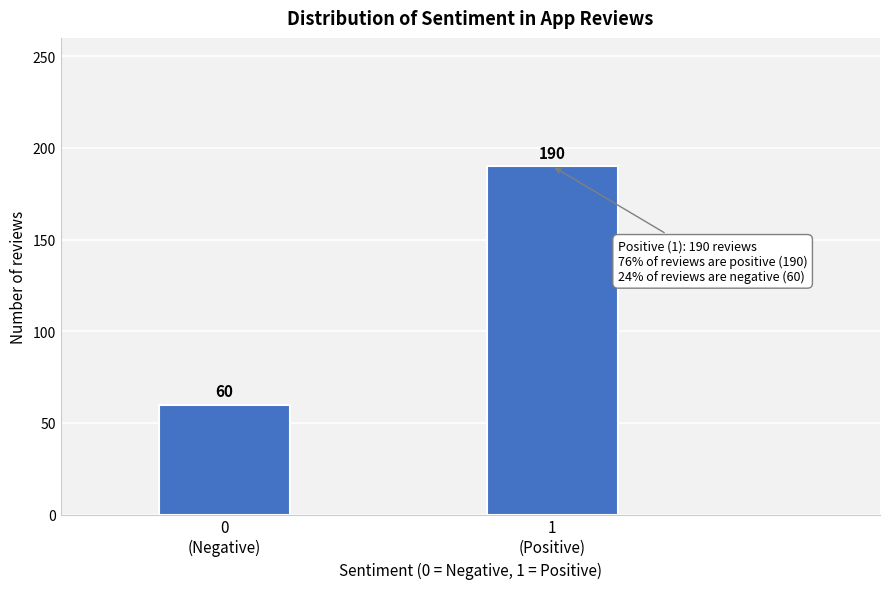

Reading left to right, extract all data points from this chart.

60	190